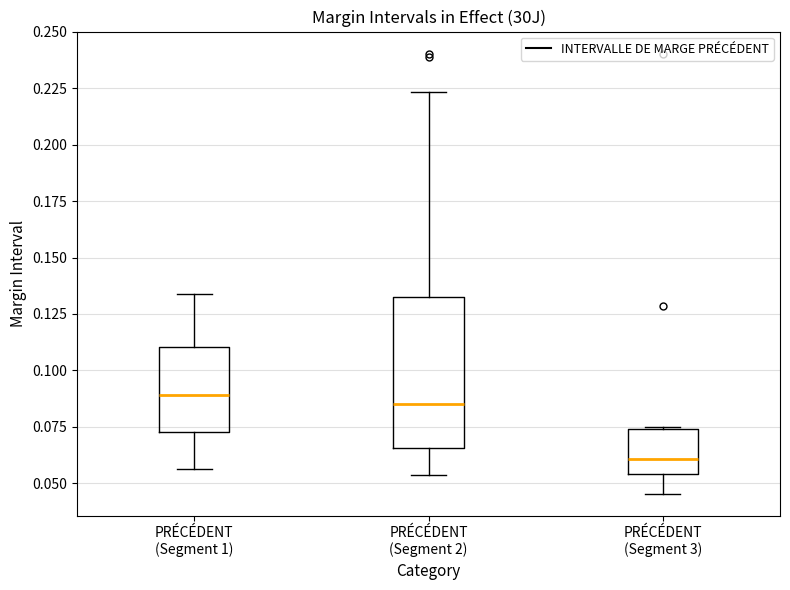

Comparing the boxes themselves (not the whiskers), which one is the tallest?

PRÉCÉDENT (Segment 2)